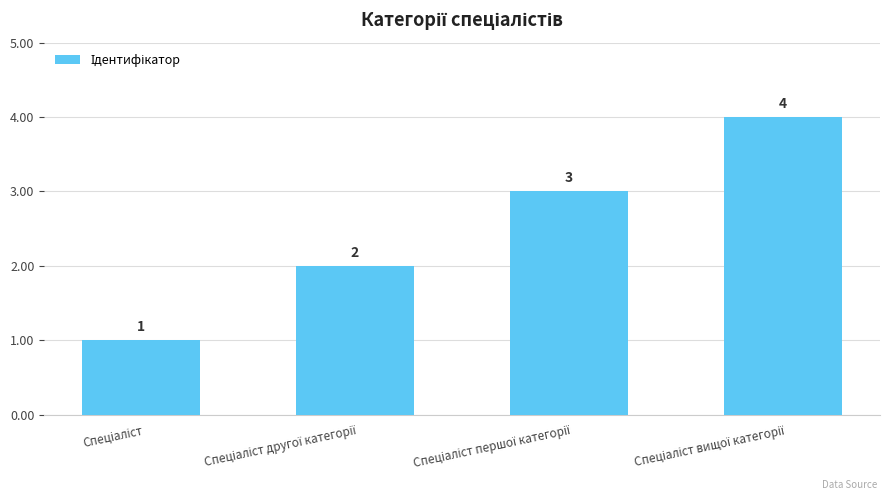

What is the maximum value shown in the chart?

4